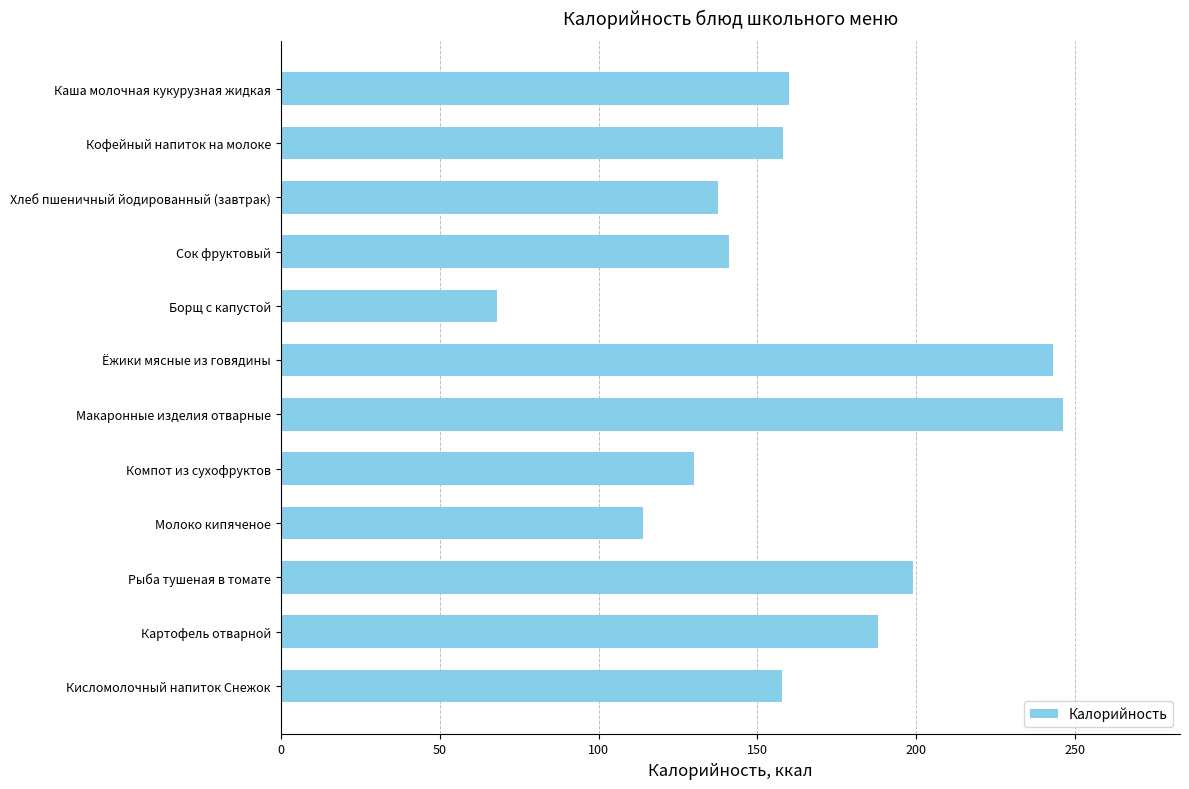

What is the label of the 5th bar from the top?

Борщ с капустой